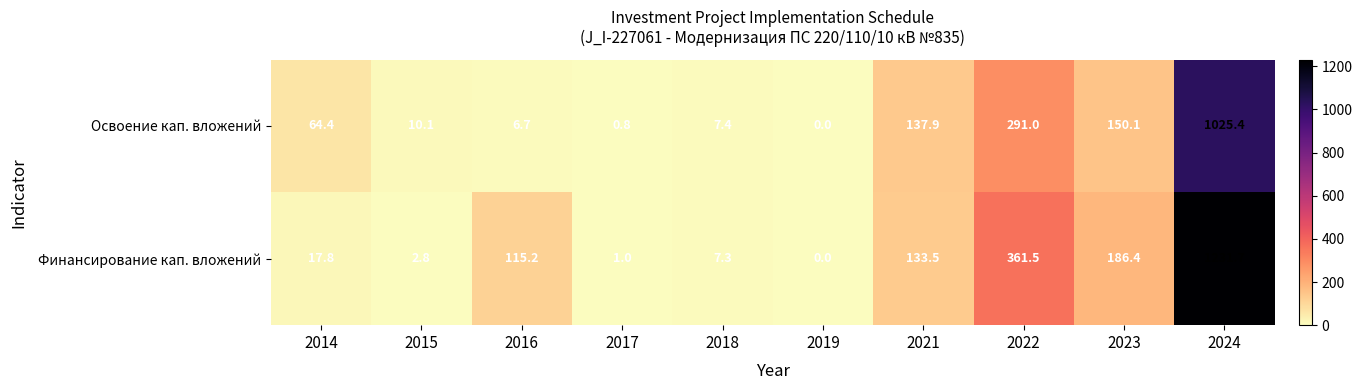

Read the Финансирование кап. вложений value at 2017.

1.0